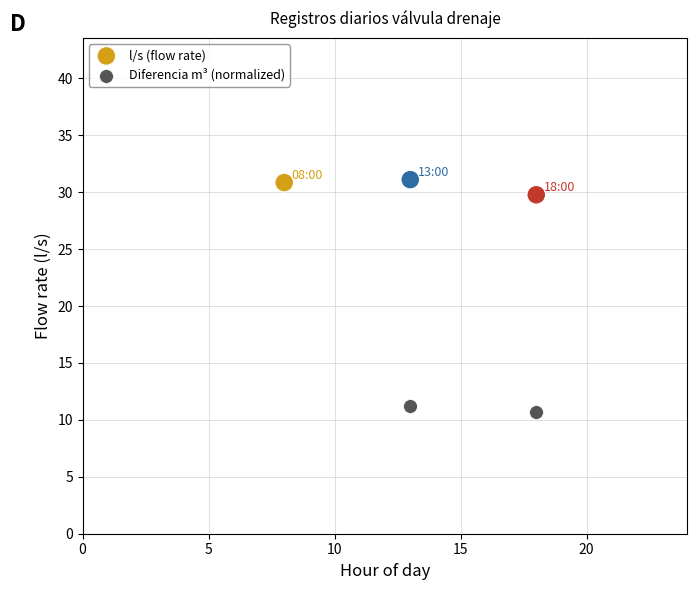

In the Diferencia m³ (normalized) series, what Y value is closest to 20?

11.2